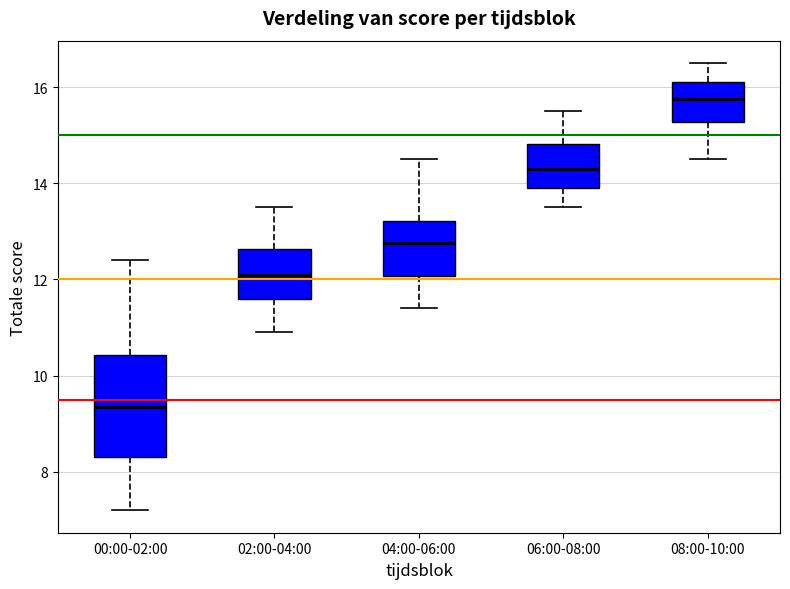

Which box is the tallest, from its lower edge to its upper edge?

00:00-02:00